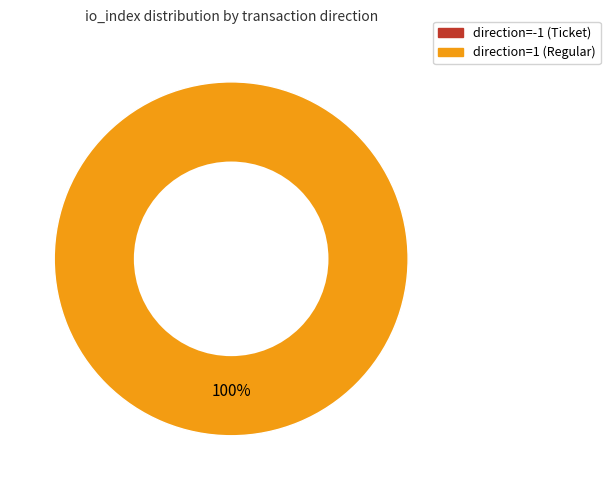

Combined, what portion of the pie is direction=1 (Regular) and direction=-1 (Ticket)?

100.0%